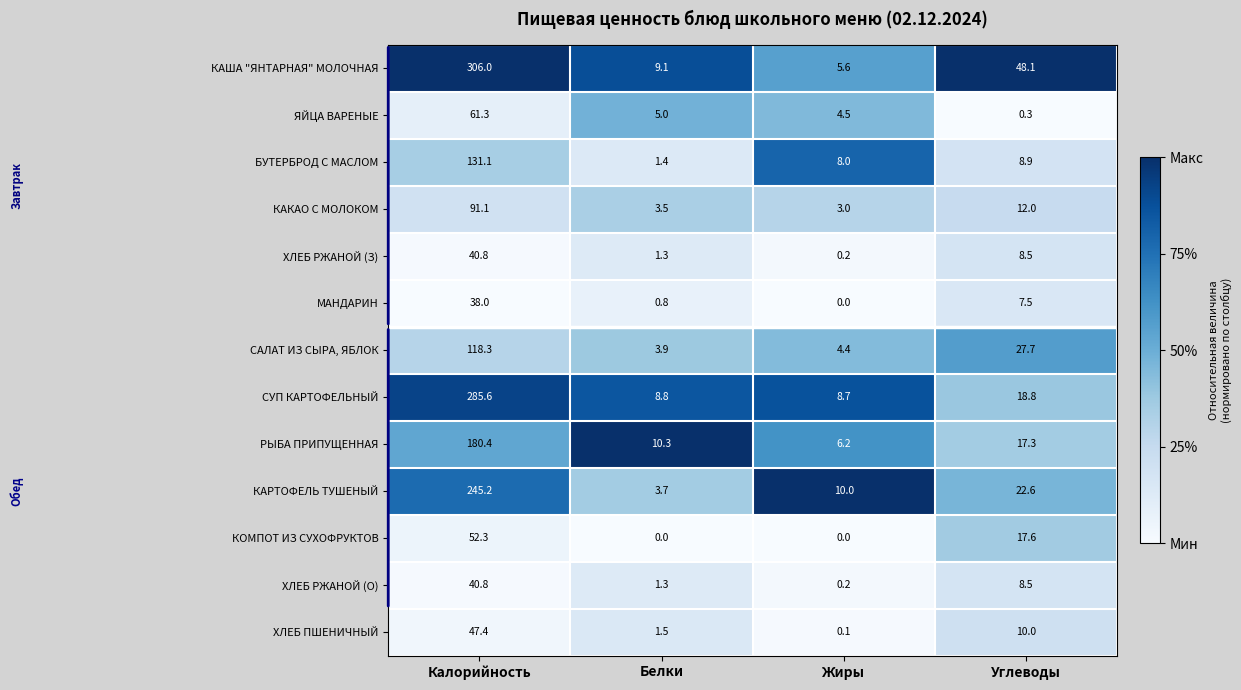

What is the average value of the СУП КАРТОФЕЛЬНЫЙ series?

80.5